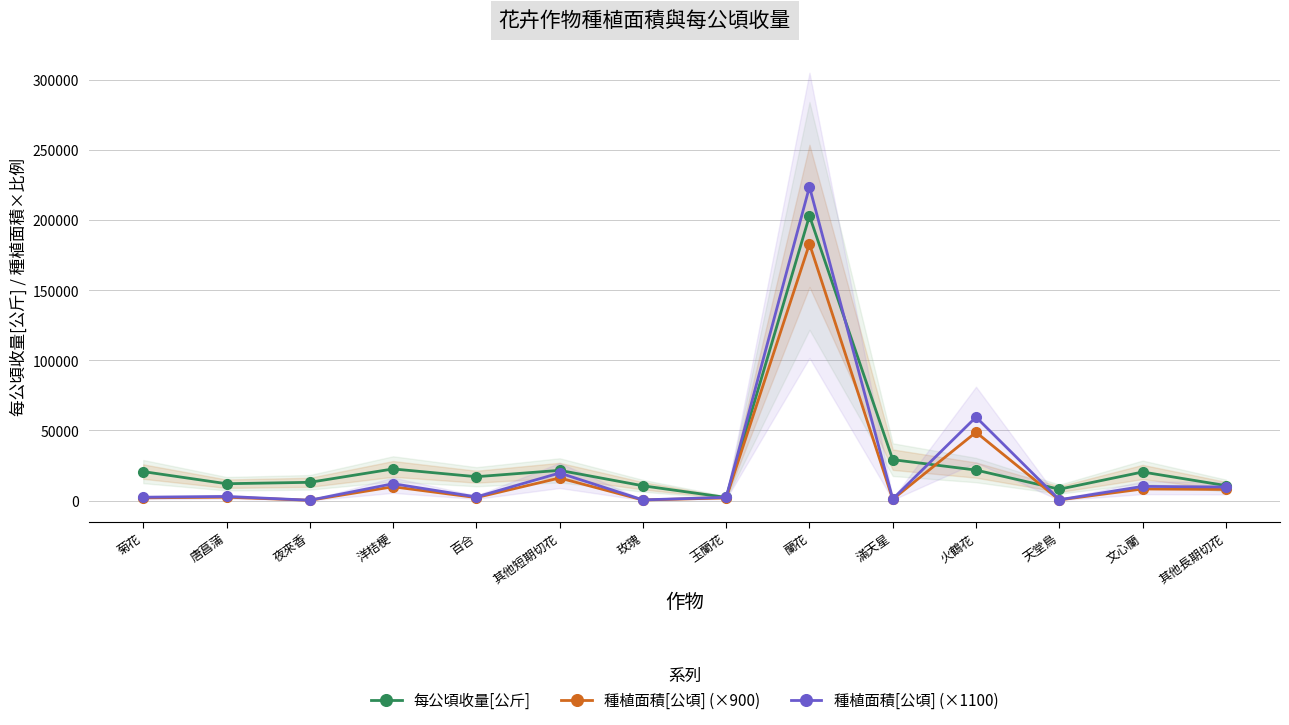

Reading left to right, transcribe all the data shown in this chart.

每公頃收量[公斤]: 菊花=20651.0	唐菖蒲=12000.0	夜來香=13000.0	洋桔梗=22552.0	百合=17000.0	其他短期切花=21535.0	玫瑰=10524.0	玉蘭花=2222.0	蘭花=203141.0	滿天星=29168.0	火鶴花=21738.0	天堂鳥=8078.0	文心蘭=20365.0	其他長期切花=10671.0
種植面積[公頃] (×900): 菊花=1935.0	唐菖蒲=2385.0	夜來香=189.0	洋桔梗=9828.0	百合=2106.0	其他短期切花=16083.0	玫瑰=378.0	玉蘭花=1881.0	蘭花=183195.0	滿天星=909.0	火鶴花=48726.0	天堂鳥=459.0	文心蘭=8262.0	其他長期切花=7893.0
種植面積[公頃] (×1100): 菊花=2365.0	唐菖蒲=2915.0	夜來香=231.0	洋桔梗=12012.0	百合=2574.0	其他短期切花=19657.0	玫瑰=462.0	玉蘭花=2299.0	蘭花=223905.0	滿天星=1111.0	火鶴花=59554.0	天堂鳥=561.0	文心蘭=10098.0	其他長期切花=9647.0